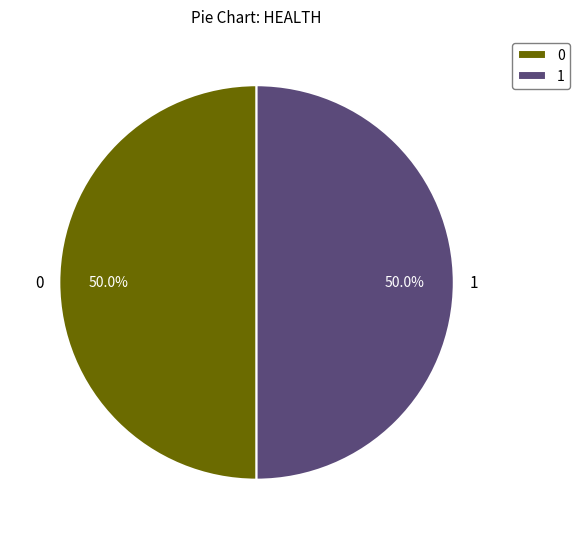

What is the total percentage of 0 and 1?

100.0%